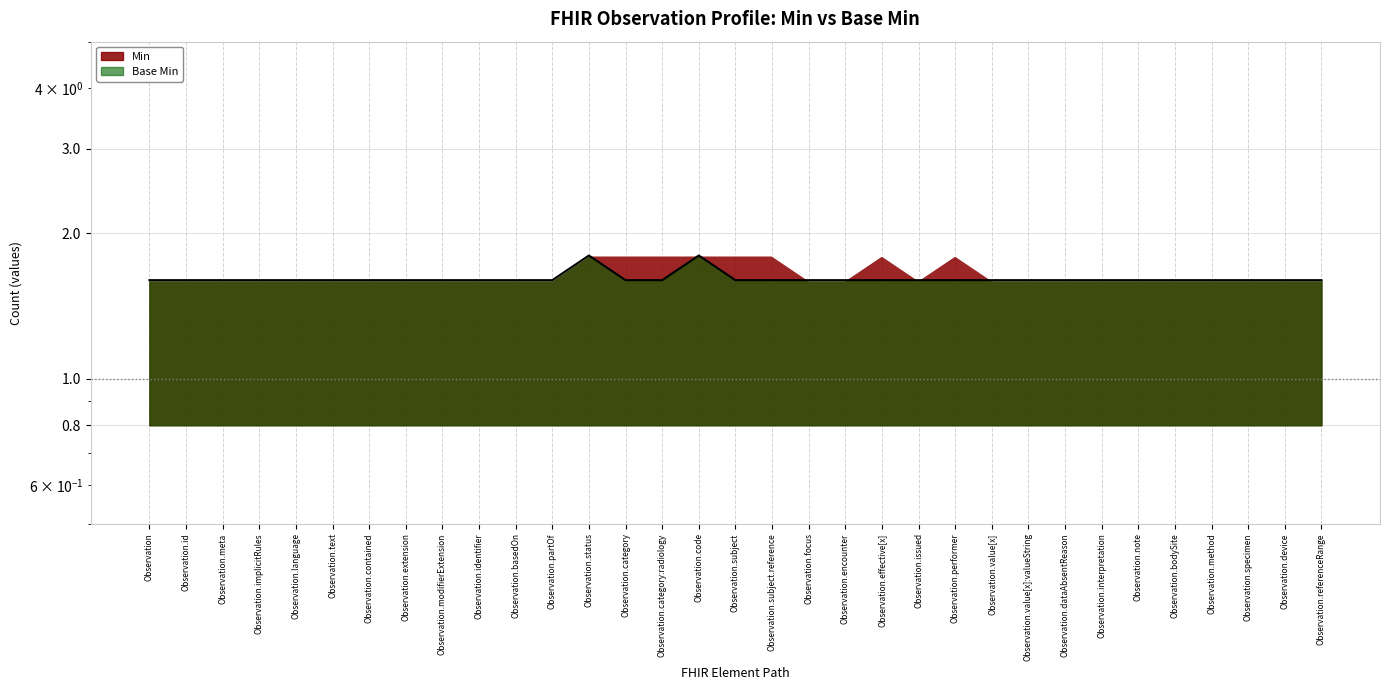

Where is the first local maximum for Base Min?

Observation.status